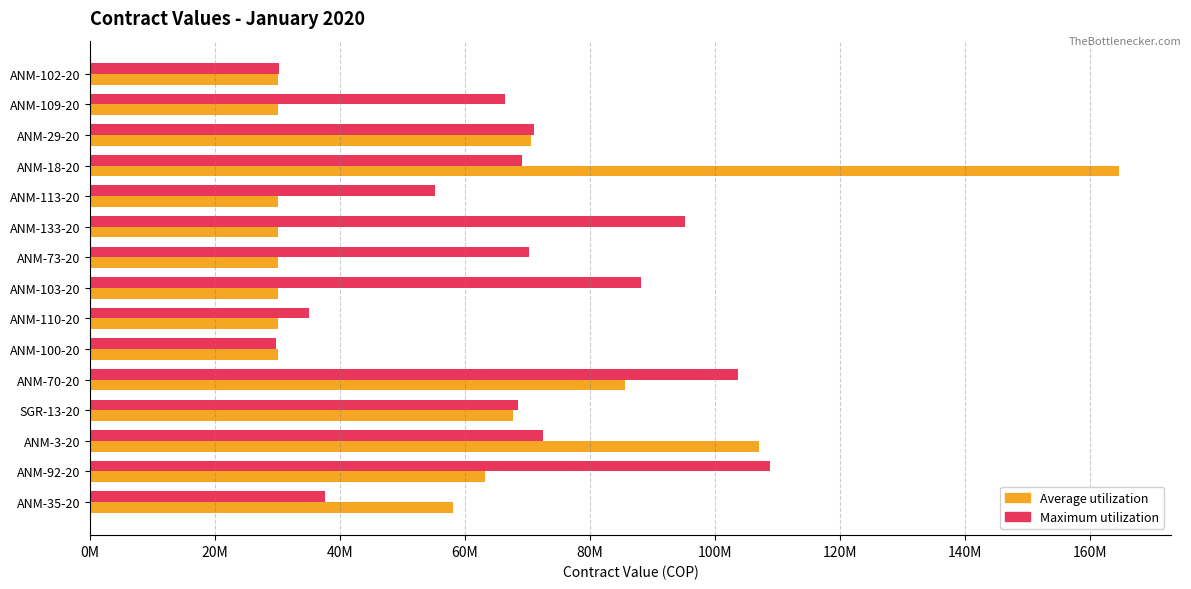

Which series has the largest total across all categories?

Maximum utilization